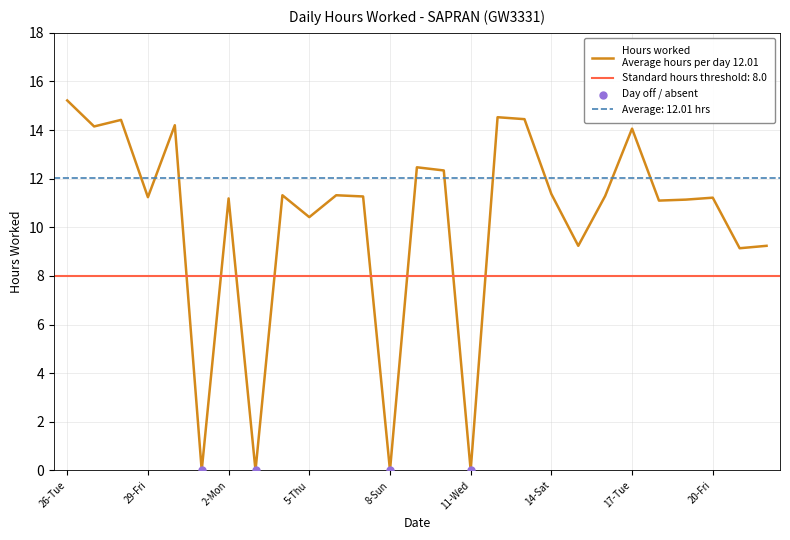

Which has a higher value, 7-Sat or 2-Mon?

7-Sat